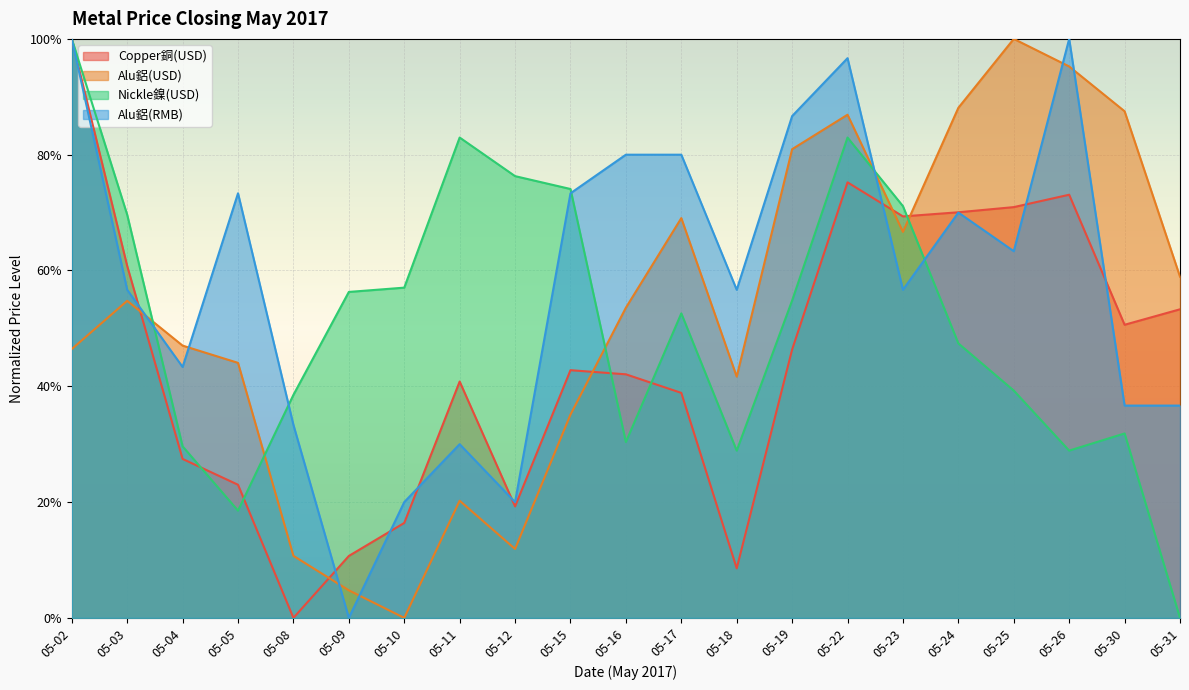

At 05-24, list the series in order from smallest to largest.

Nickle鎳(USD), Alu鋁(RMB), Copper銅(USD), Alu鋁(USD)